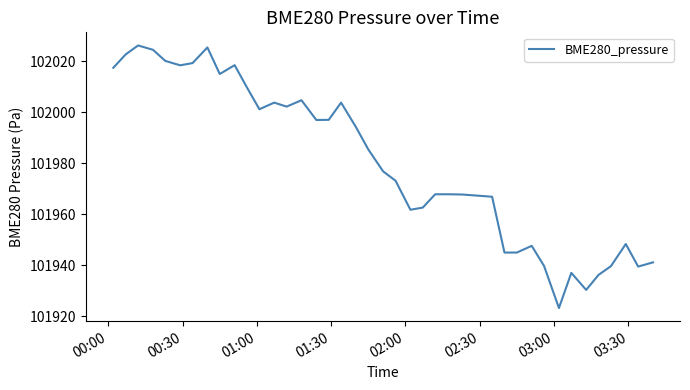

How many categories are shown in the chart?

40